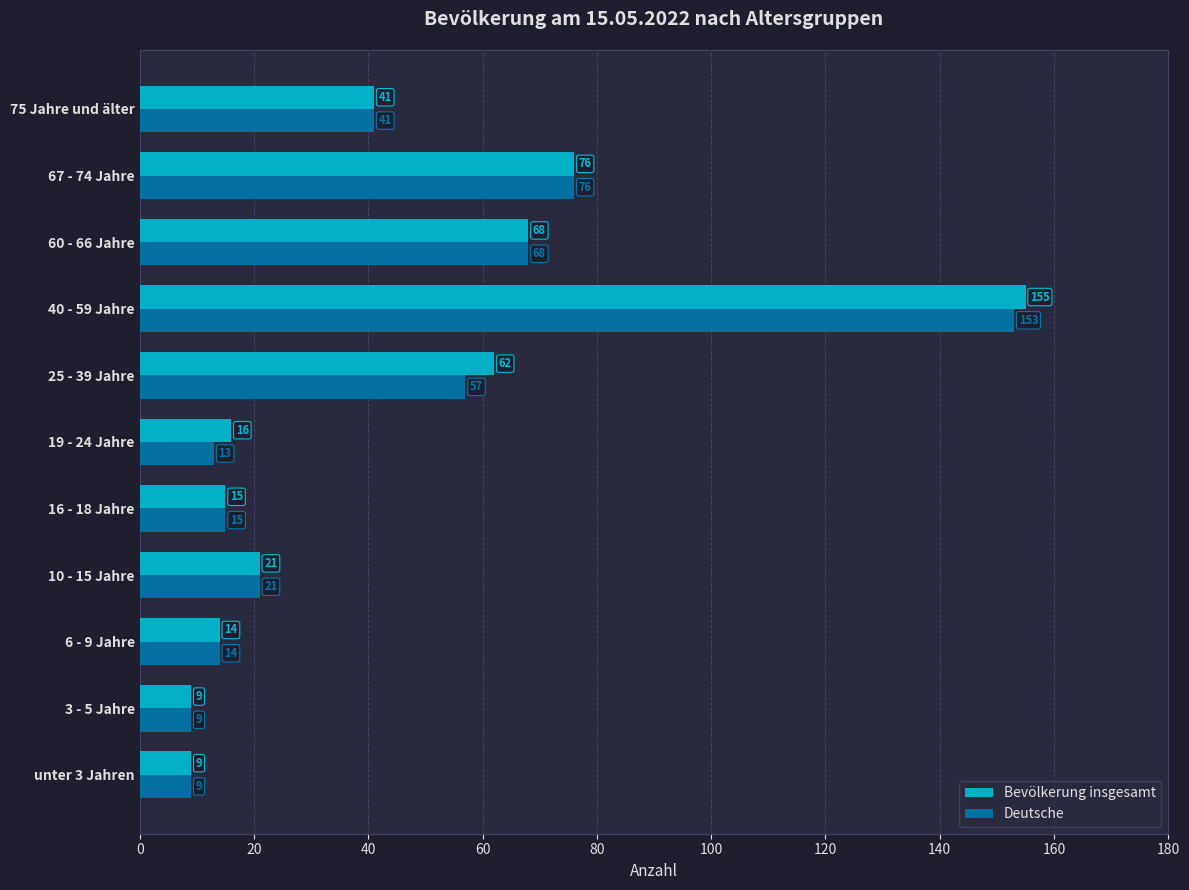

What is the difference between the second highest and second lowest values in the Deutsche series?

67